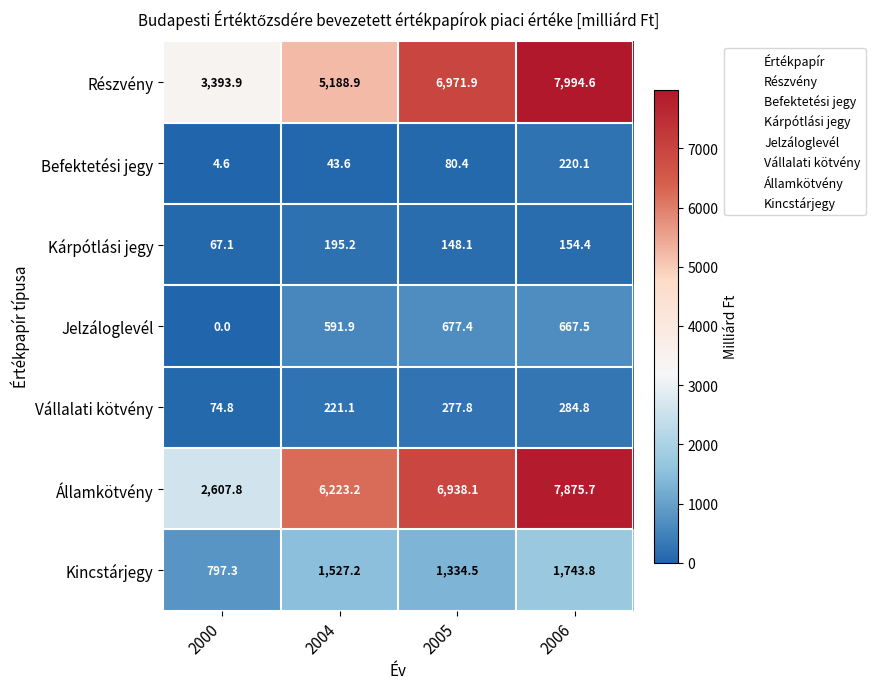

List the series in order of their peak value, lowest first.

Kárpótlási jegy, Befektetési jegy, Vállalati kötvény, Jelzáloglevél, Kincstárjegy, Államkötvény, Részvény